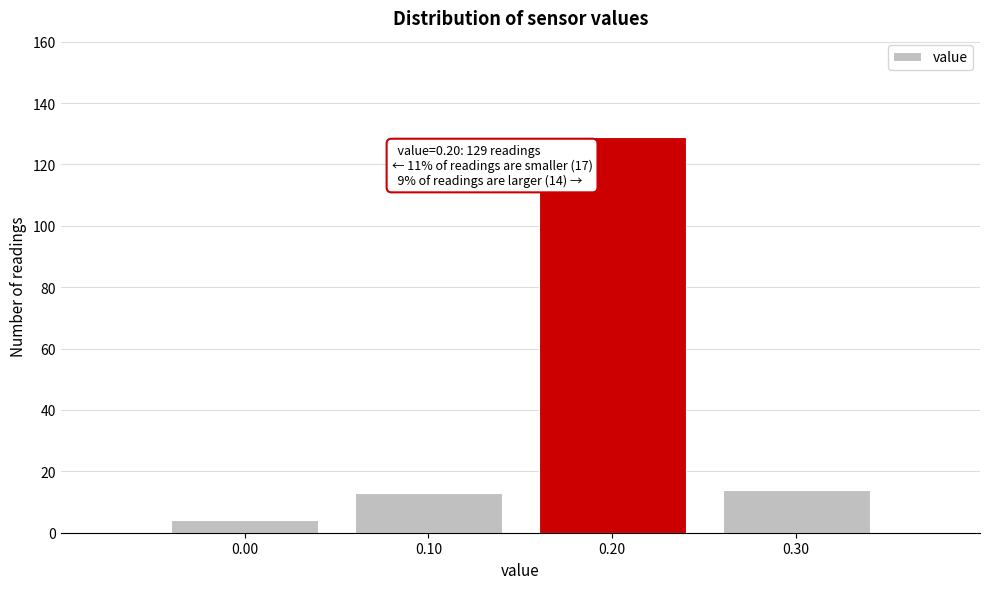

Which range on the x-axis has the tallest bar?

0.15 to 0.25